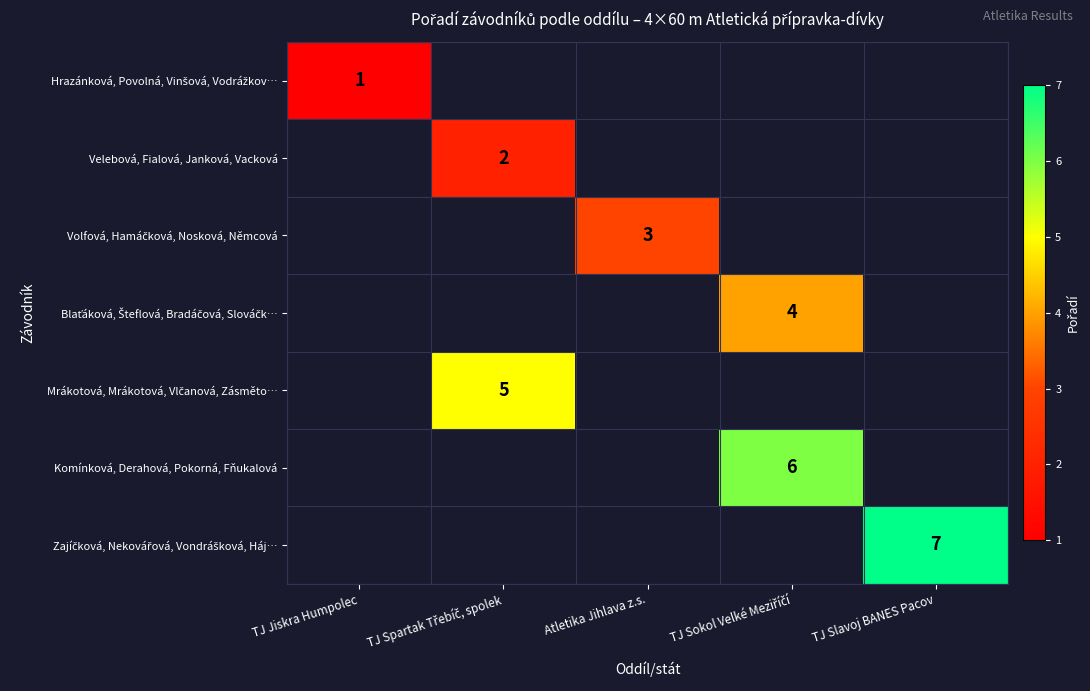

Which series has the largest range (max minus min)?

Hrazánková, Povolná, Vinšová, Vodrážkov…